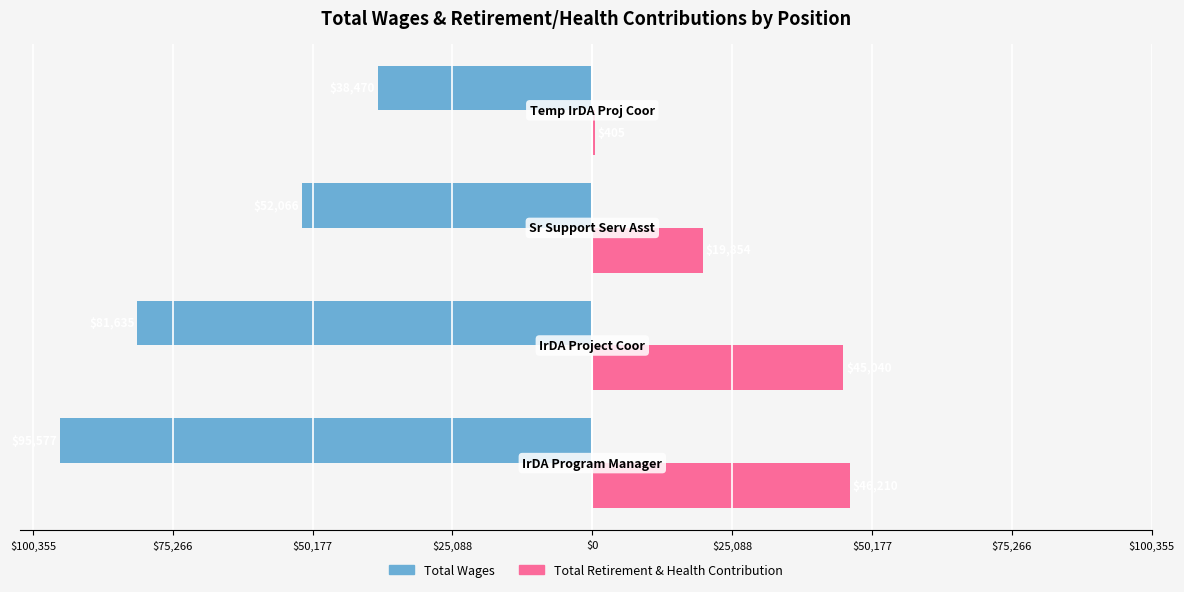

What is the difference between the maximum and minimum values in the Total Wages series?

57107